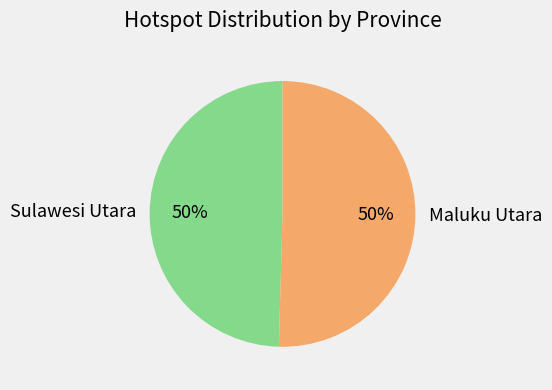

Combined, do Maluku Utara and Sulawesi Utara account for over 50%?

Yes